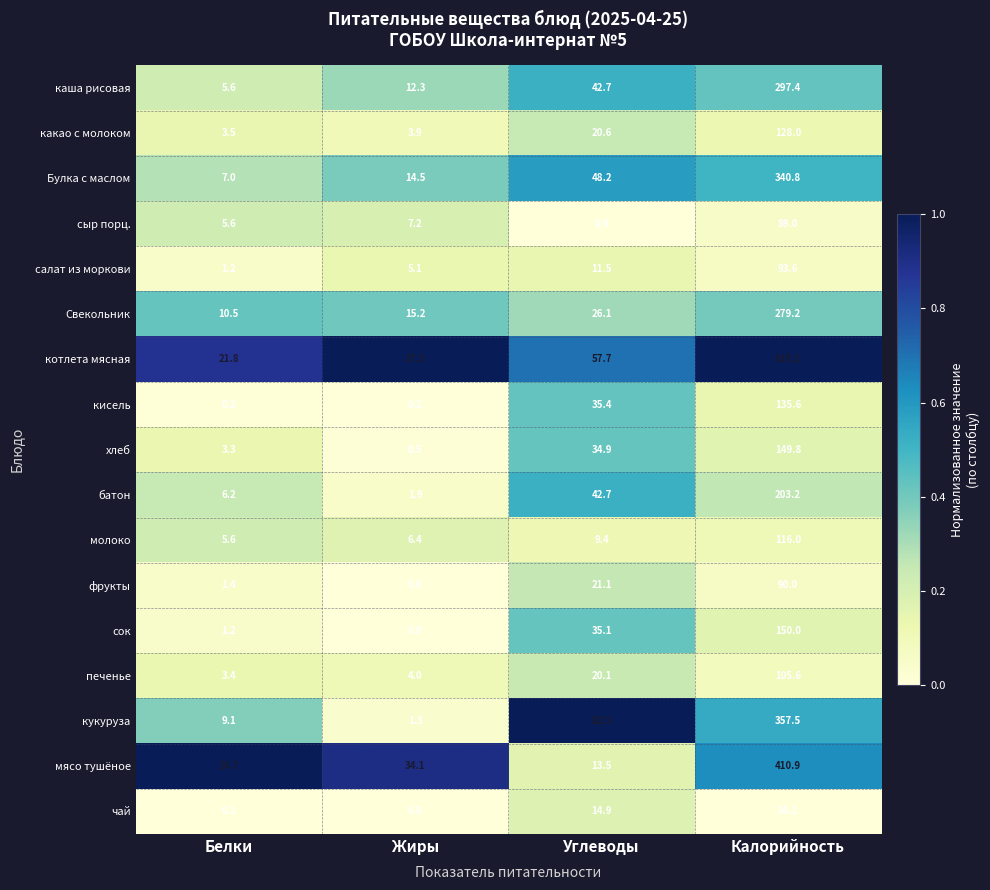

Rank the series at Калорийность from highest to lowest value.

котлета мясная, мясо тушёное, кукуруза, Булка с маслом, каша рисовая, Свекольник, батон, сок, хлеб, кисель, какао с молоком, молоко, печенье, салат из моркови, фрукты, сыр порц., чай